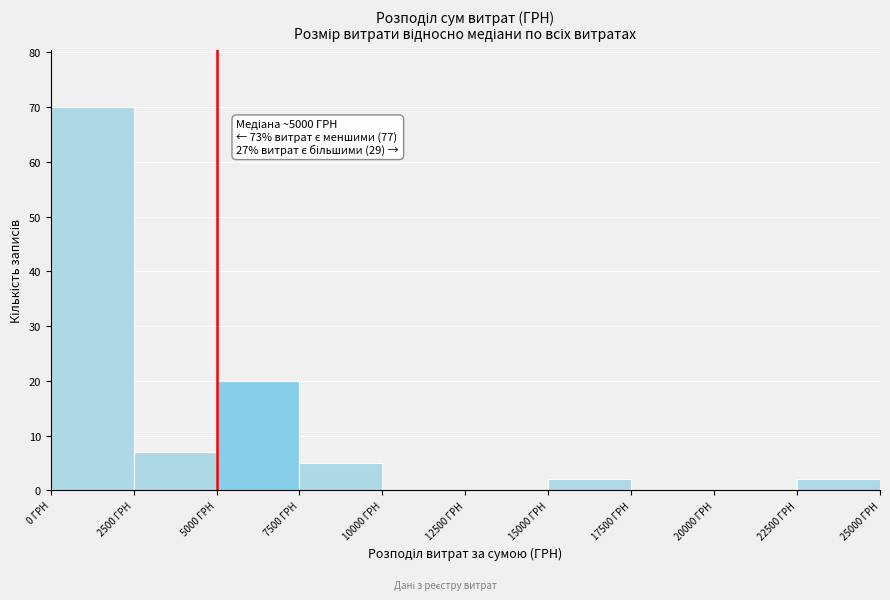

Over which range of the x-axis is the bar tallest?

0 to 2500